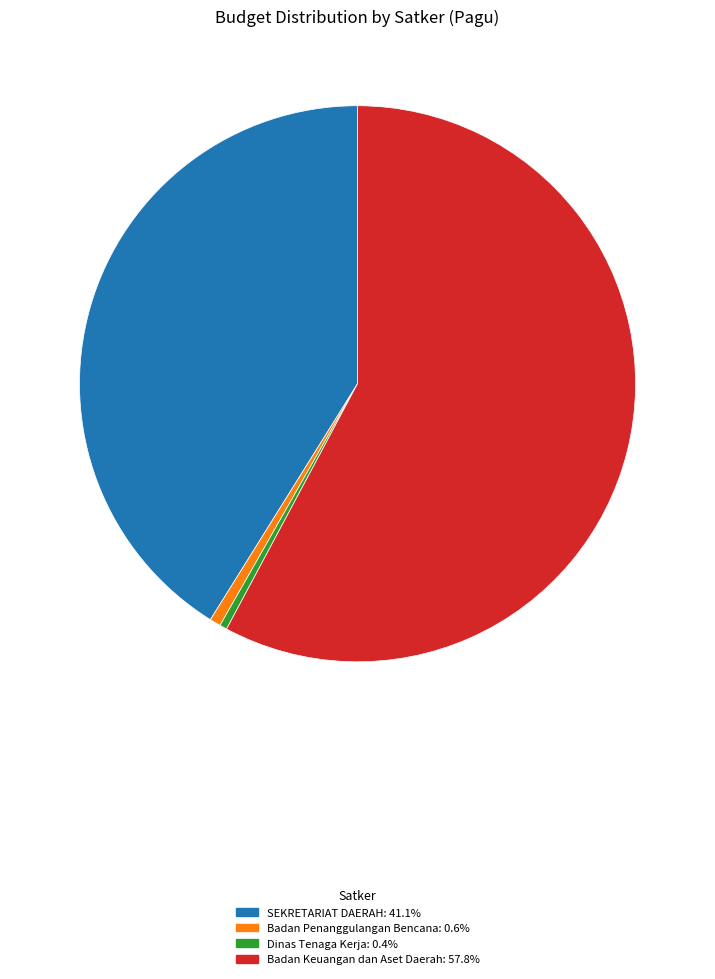

Count the number of slices in the pie.

4